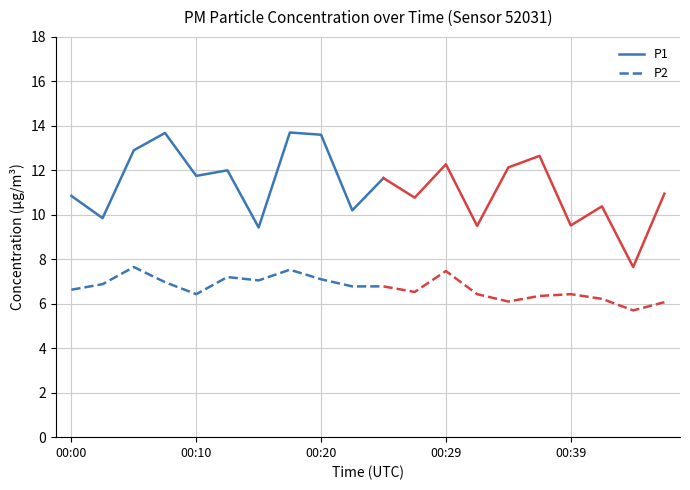

True or false: P1 and P2 intersect in this chart.

False